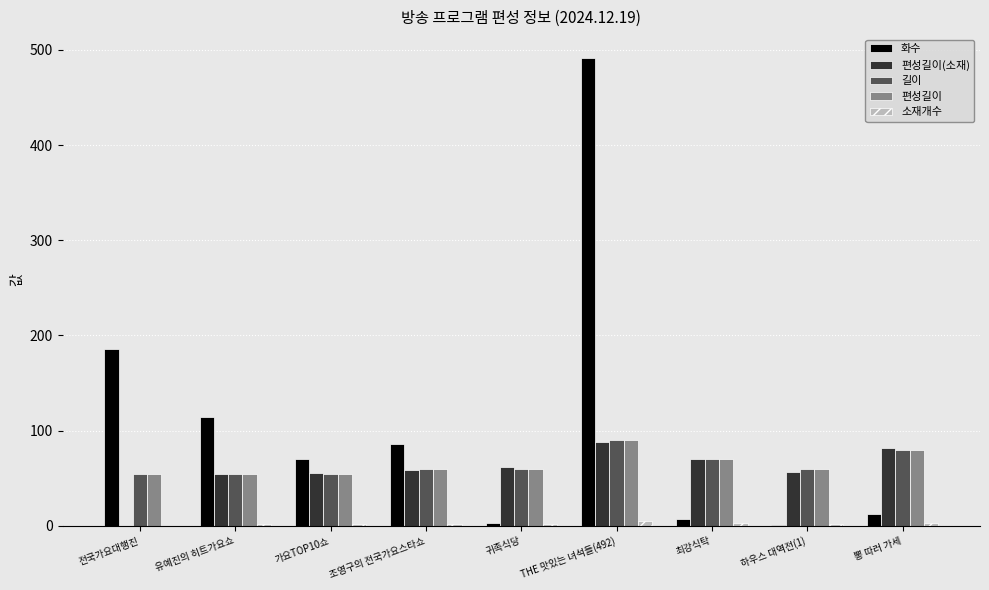

Count the number of categories in the chart.

9